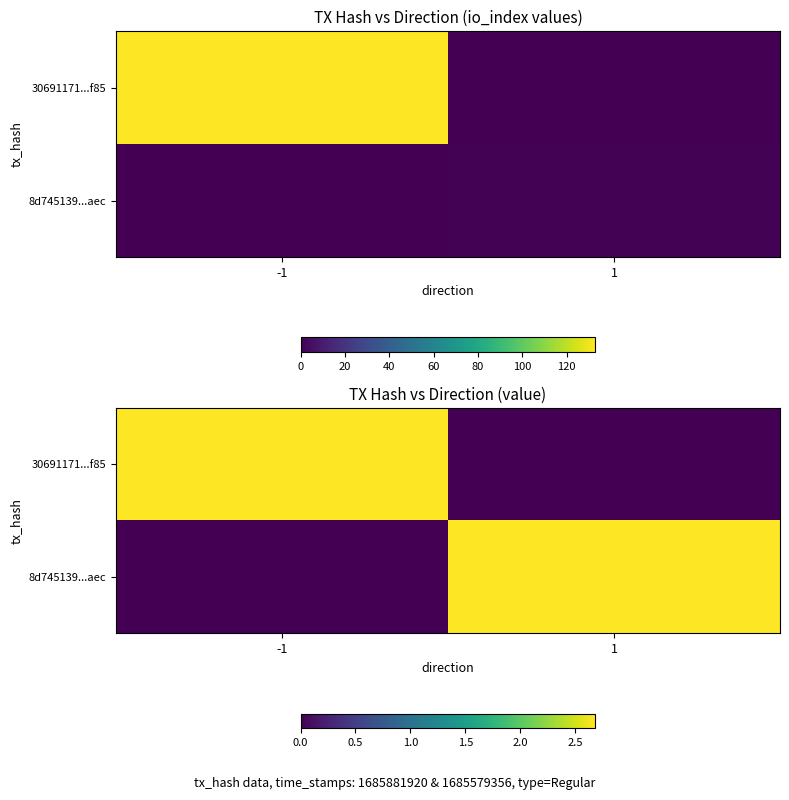

Count the 30691171...f85 values in the range 0 to 2.

1